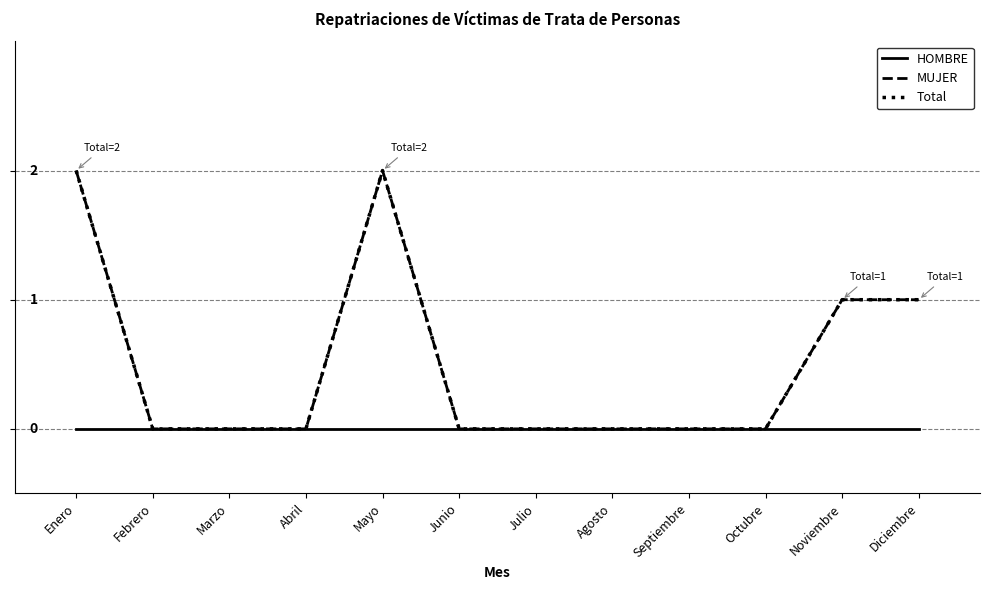

List the labels in order of MUJER value, smallest first.

Febrero, Marzo, Abril, Junio, Julio, Agosto, Septiembre, Octubre, Noviembre, Diciembre, Enero, Mayo